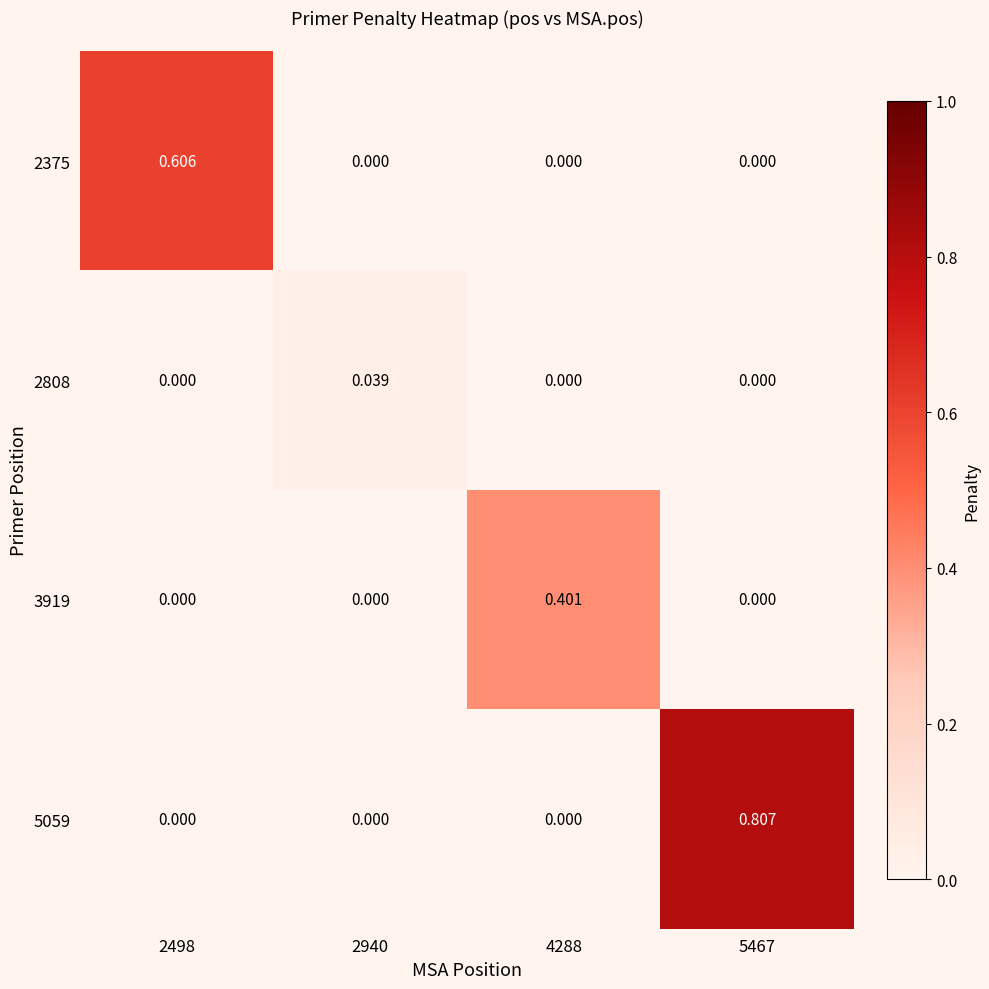

Is the value of 5059 at 2498 greater than the value of 2375 at 2498?

No